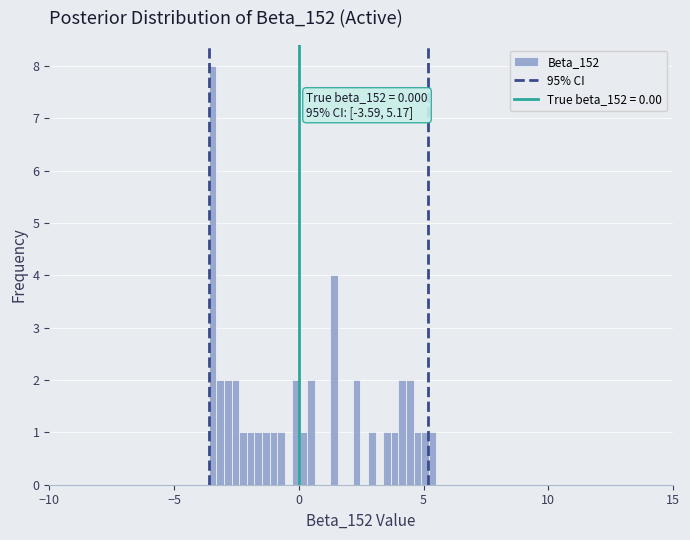

Read against the x-axis, roughly where is the centre of the tallest bar?

-3.5